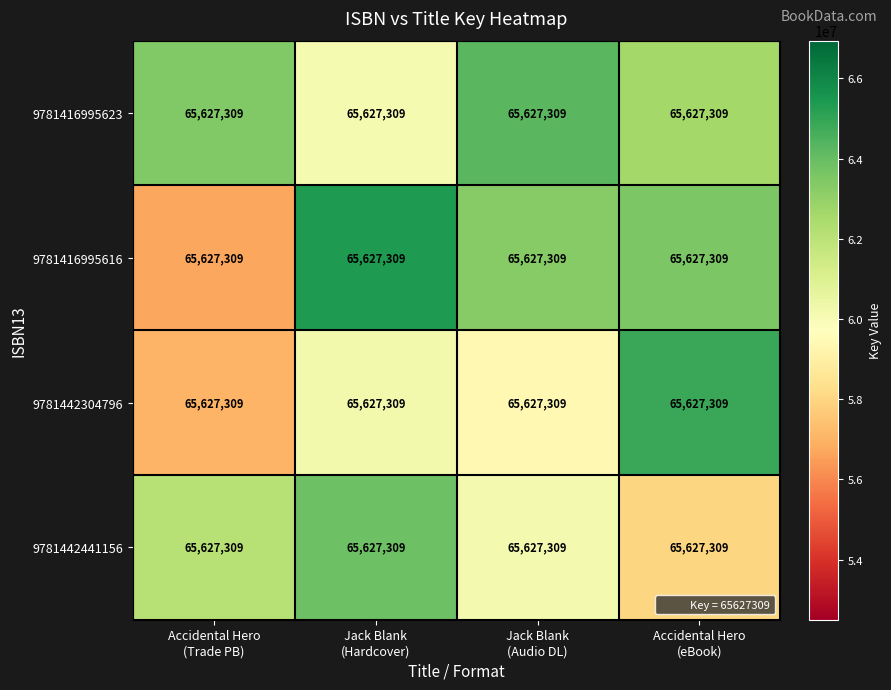

Rank the series by their maximum value, from highest to lowest.

9781416995616, 9781442304796, 9781416995623, 9781442441156